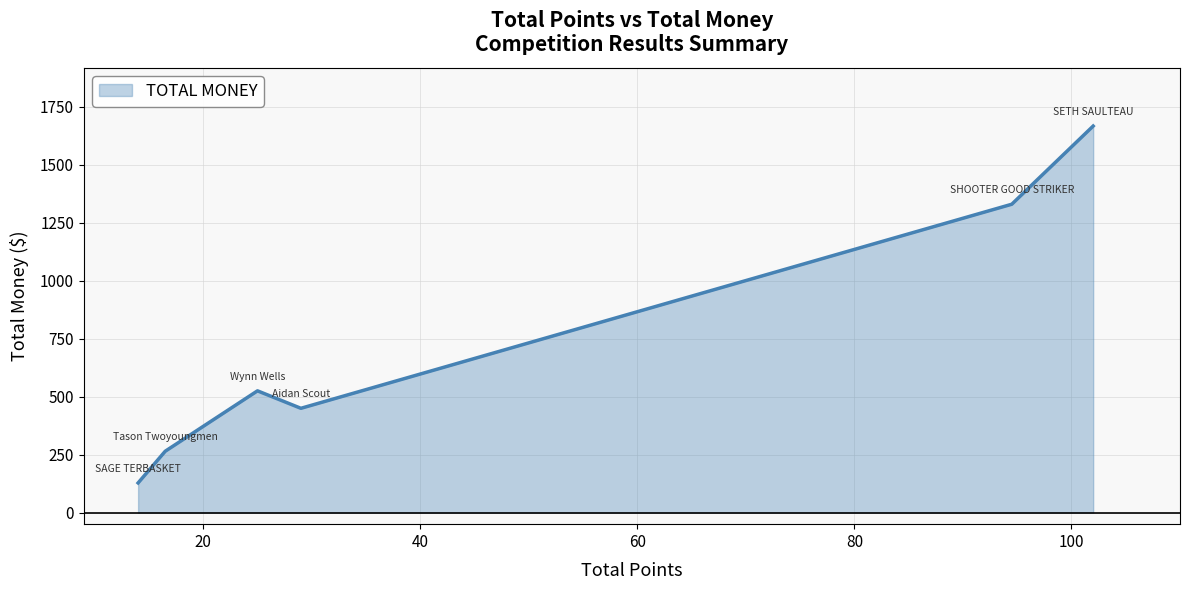

How many interior local peaks (higher than both neighbors) does the data have?

1